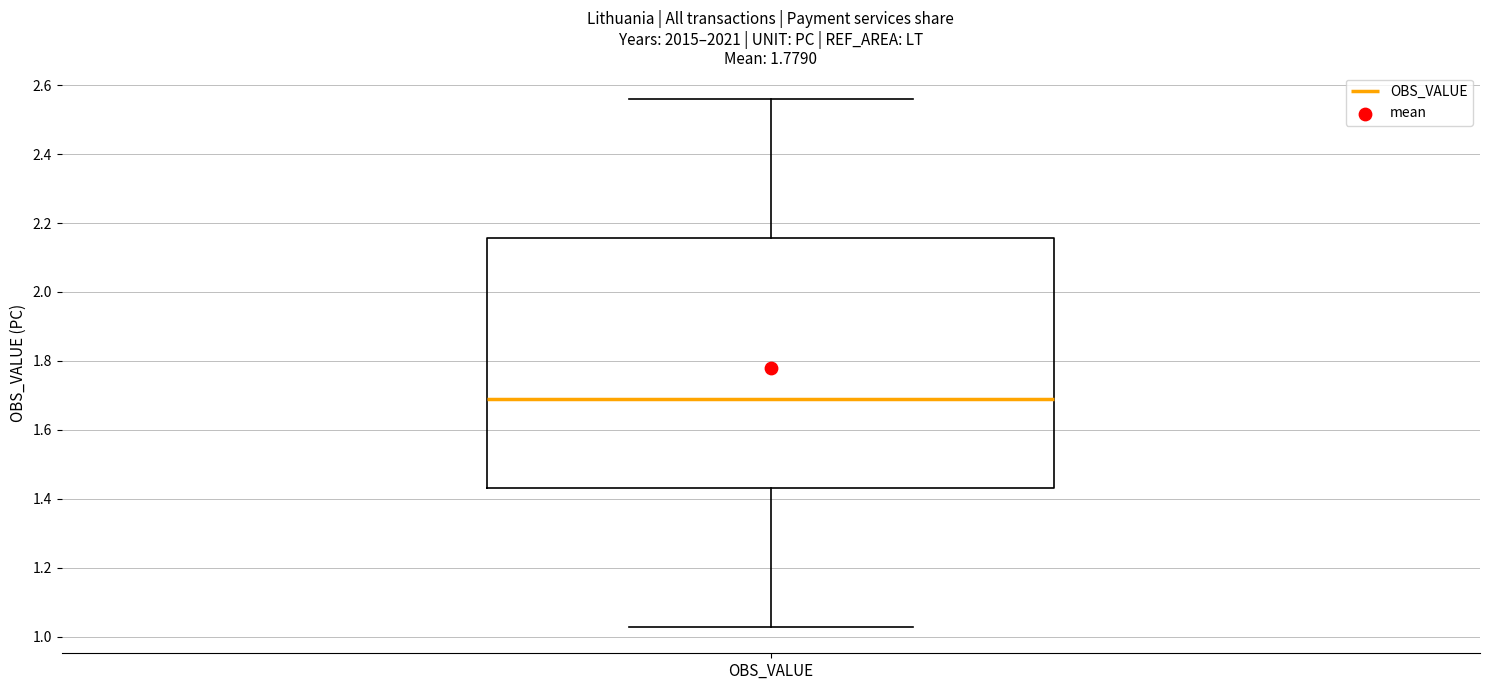

Read this box plot against the y-axis: the position of the median line, the range covered by the box, and the ends of both whiskers. The values are not printed on the chart, so give them approximately, as read against the axis.

median 1.68, box 1.44 to 2.16, whiskers 1.02 to 2.56